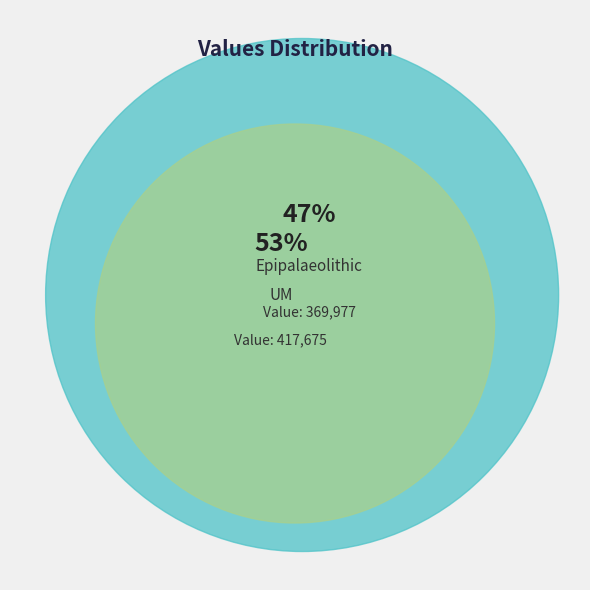

Count the number of slices in the pie.

2